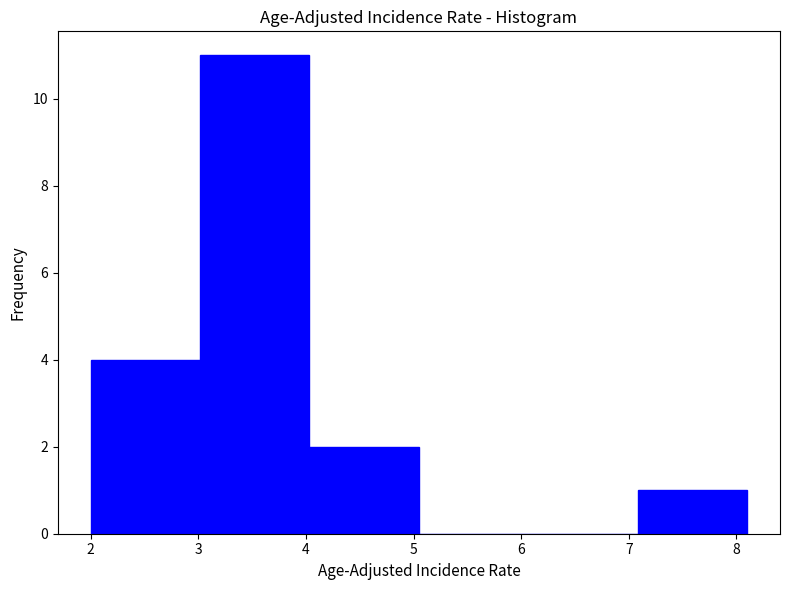

Reading left to right, transcribe this chart: for each bar, give the range it covers on the x-axis and its height. Neither the bar edges nor the heights are printed on the chart, so give them approximately, as read against the axes.

2.0 to 3.0: 4
3.0 to 4.0: 11
4.0 to 5.1: 2
5.1 to 6.1: 0
6.1 to 7.1: 0
7.1 to 8.1: 1